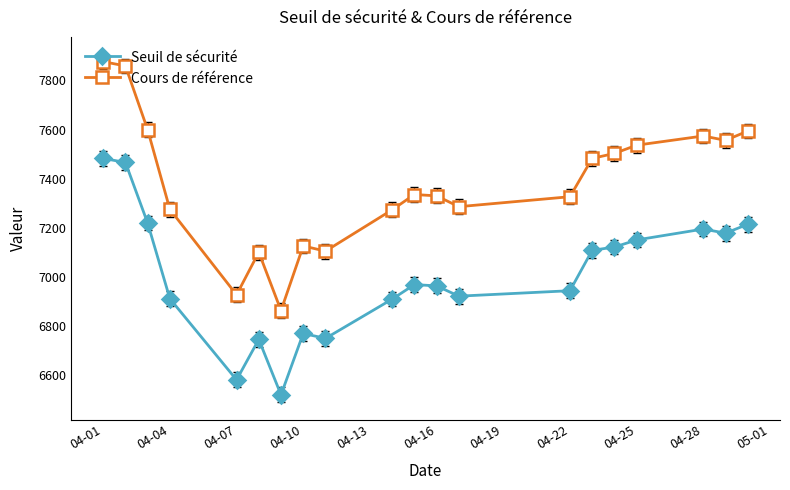

What is the difference between the maximum and minimum values in the Seuil de sécurité series?

962.7